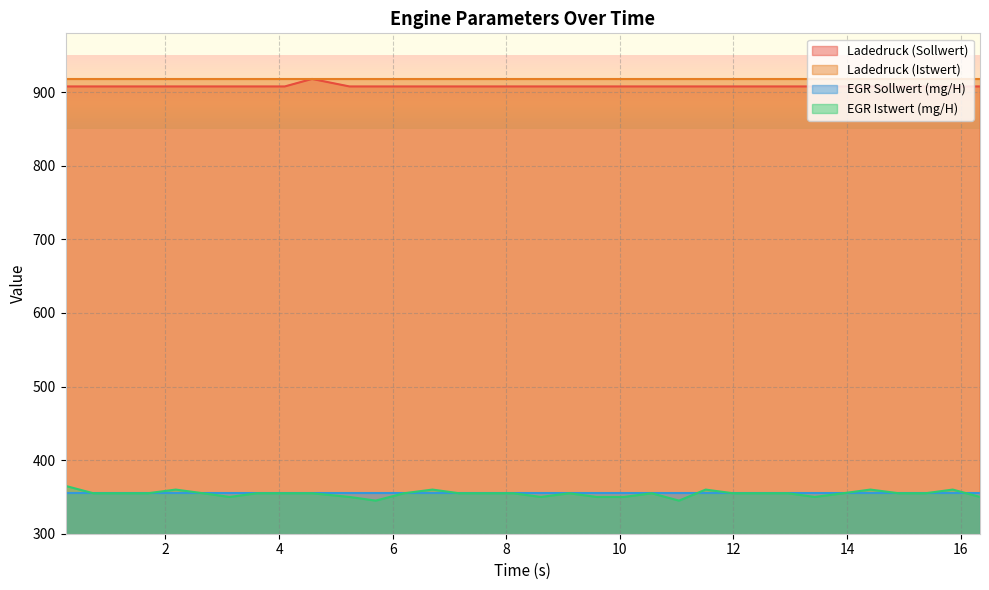

True or false: EGR Istwert (mg/H) and Ladedruck (Sollwert) cross at least once.

False